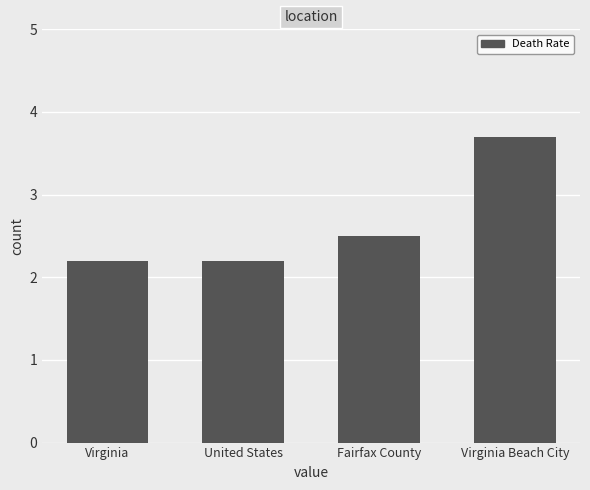

What is the greatest value displayed?

3.7